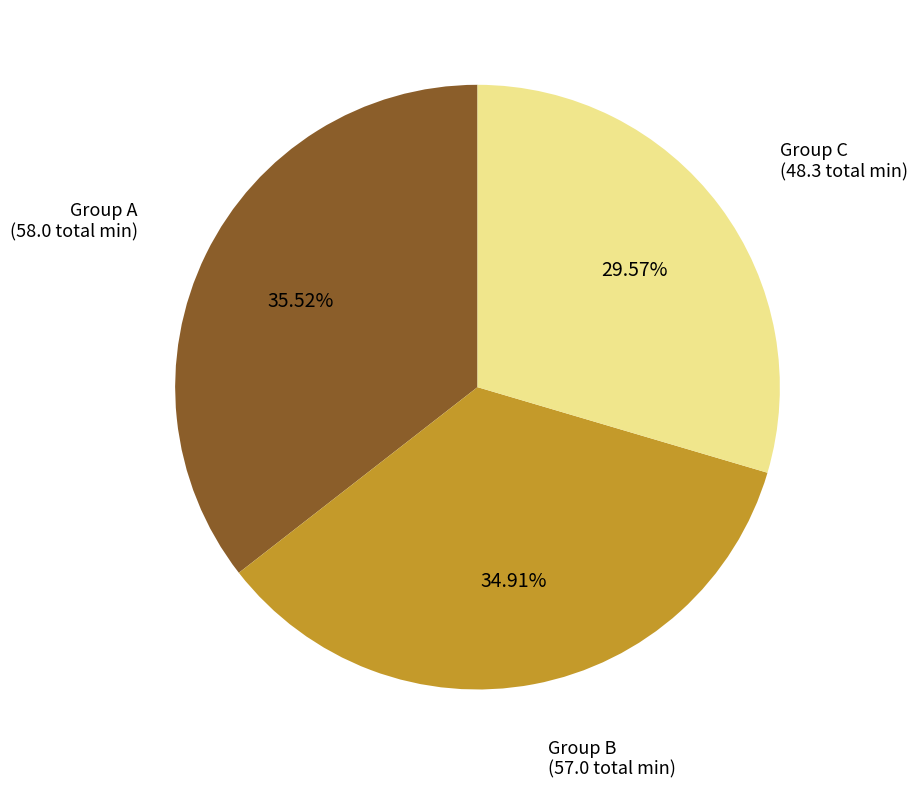

Do Group A and Group B together represent more than half of the pie?

Yes